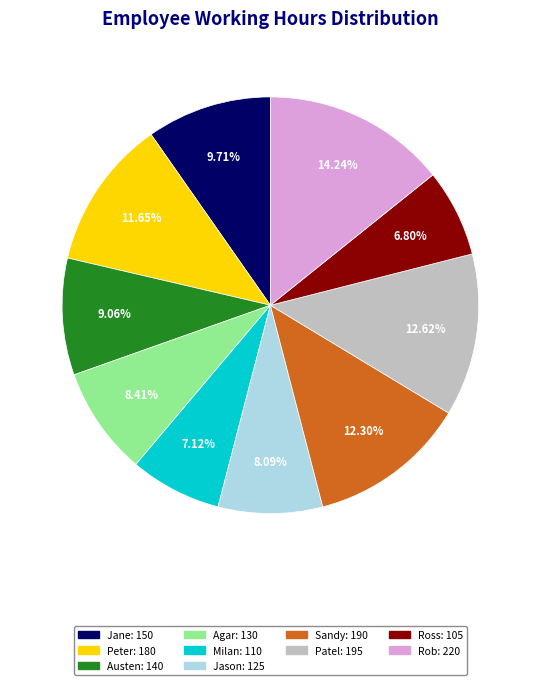

How many slices are in this pie chart?

10